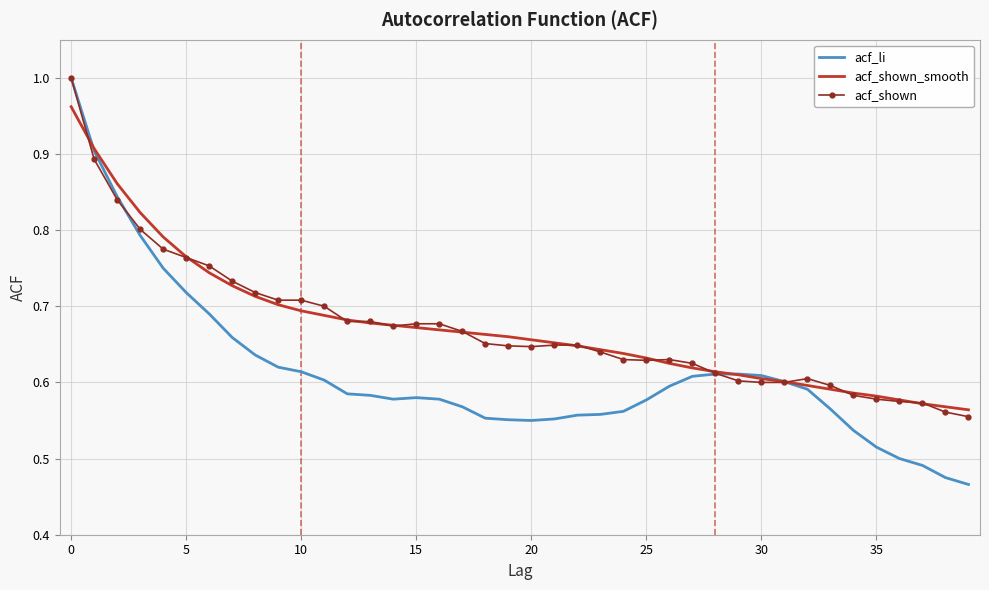

Count the acf_shown values in the range 0 to 1.

40